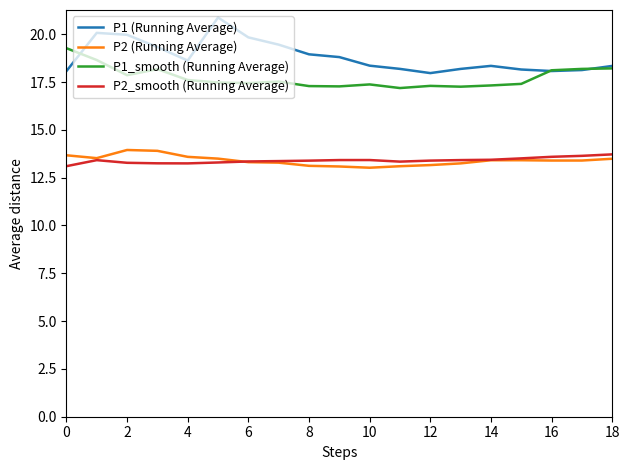

True or false: P1_smooth (Running Average) and P2_smooth (Running Average) intersect in this chart.

False